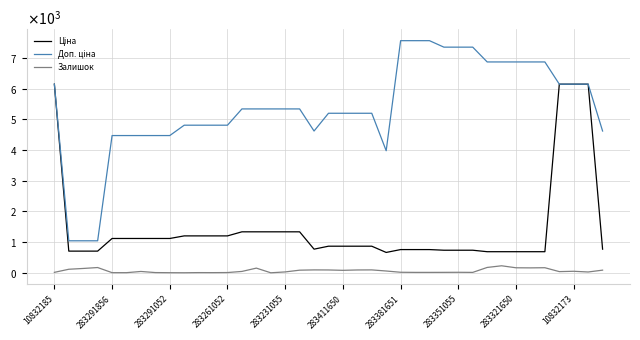

Which series has the largest total across all categories?

Доп. ціна